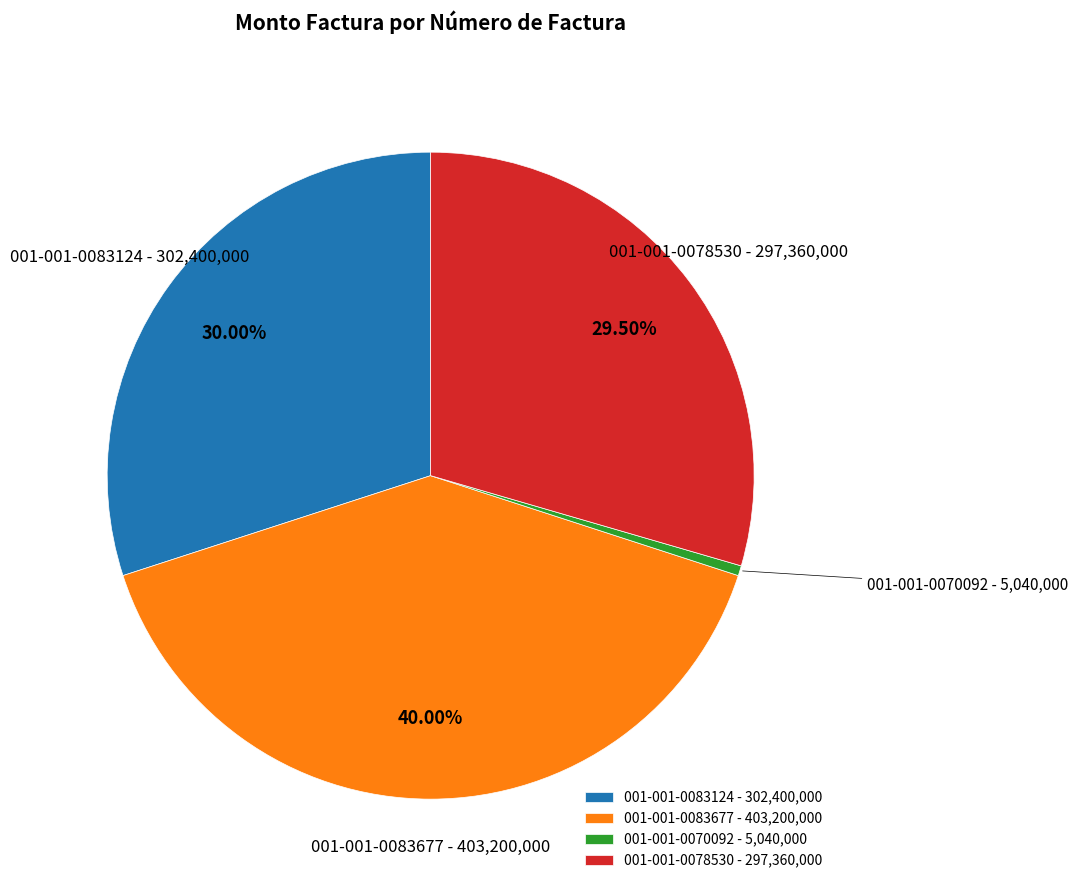

Does any single category account for the majority?

No